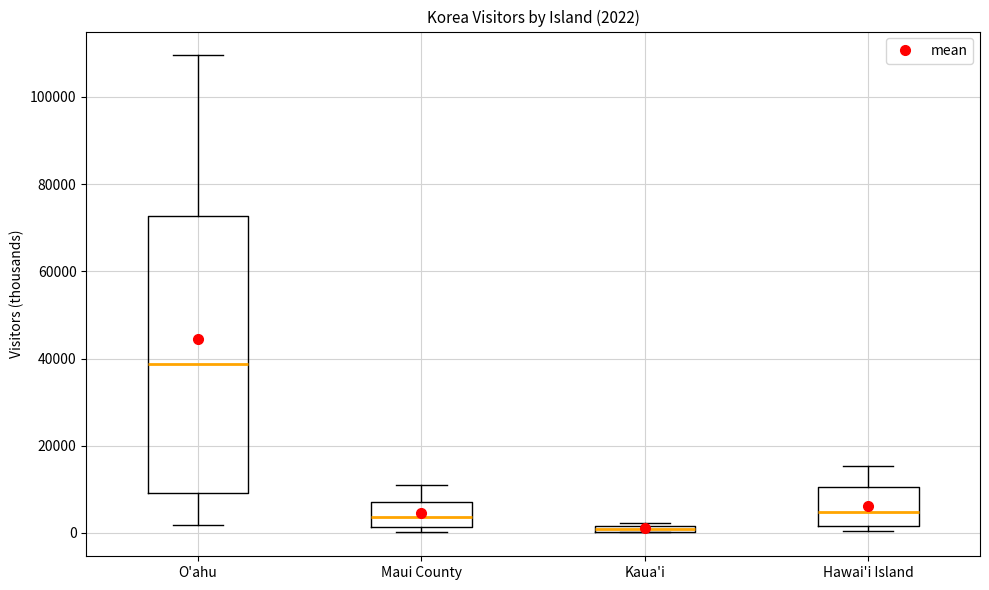

Which box is the tallest, from its lower edge to its upper edge?

O'ahu